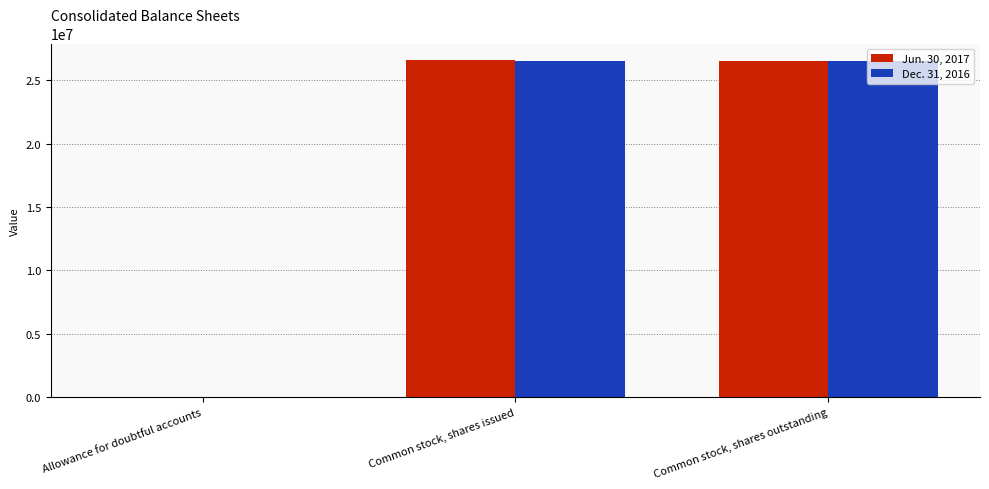

What is the highest value of the Jun. 30, 2017 series?

26586152